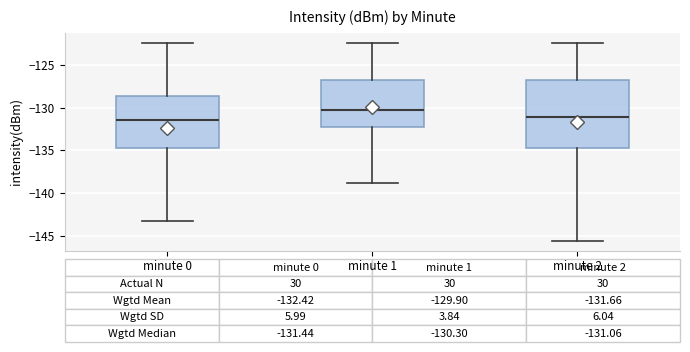

Which box has the highest median line?

minute 1